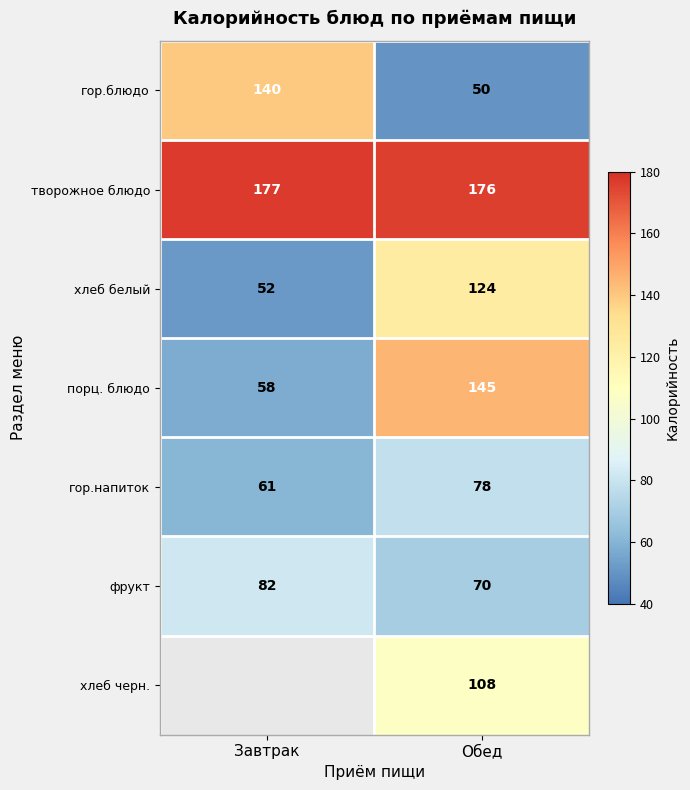

Rank the categories by фрукт value from highest to lowest.

Завтрак, Обед